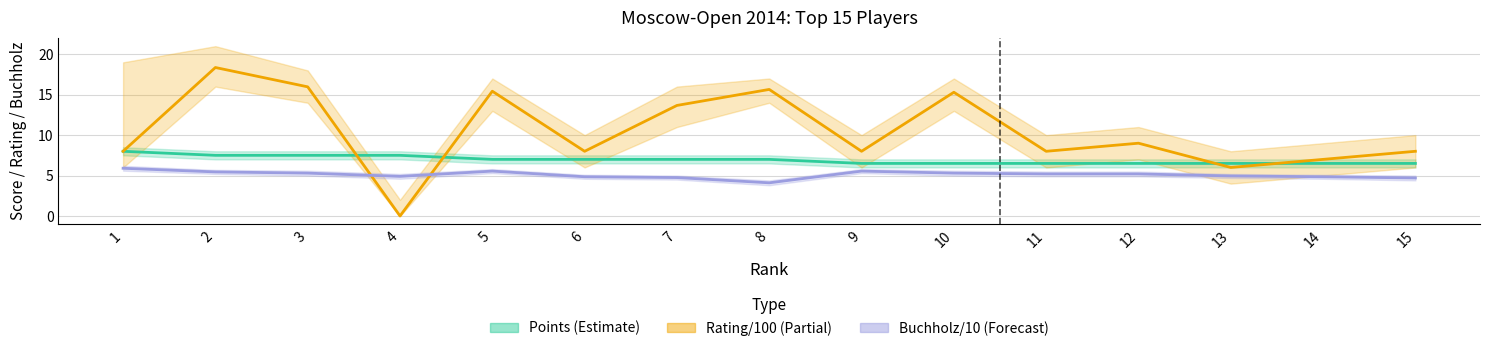

How many lines are shown in the chart?

3